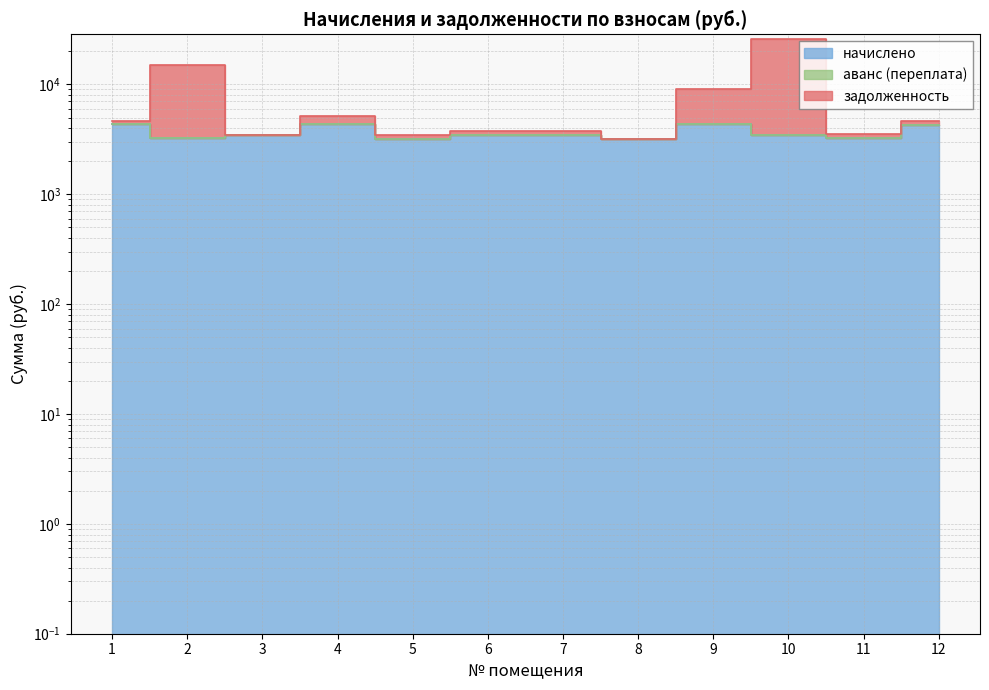

Reading right to left, extract all data points from this chart.

начислено: 12=4305.6	11=3265.1	10=3437.3	9=4341.5	8=3186.1	7=3473.2	6=3494.8	5=3200.5	4=4384.6	3=3444.5	2=3236.4	1=4327.1
задолженность: 12=4664.4	11=3537.2	10=25770.9	9=9044.0	8=3186.7	7=3762.6	6=3786.0	5=3467.4	4=5117.2	3=3444.5	2=15174.6	1=4687.7